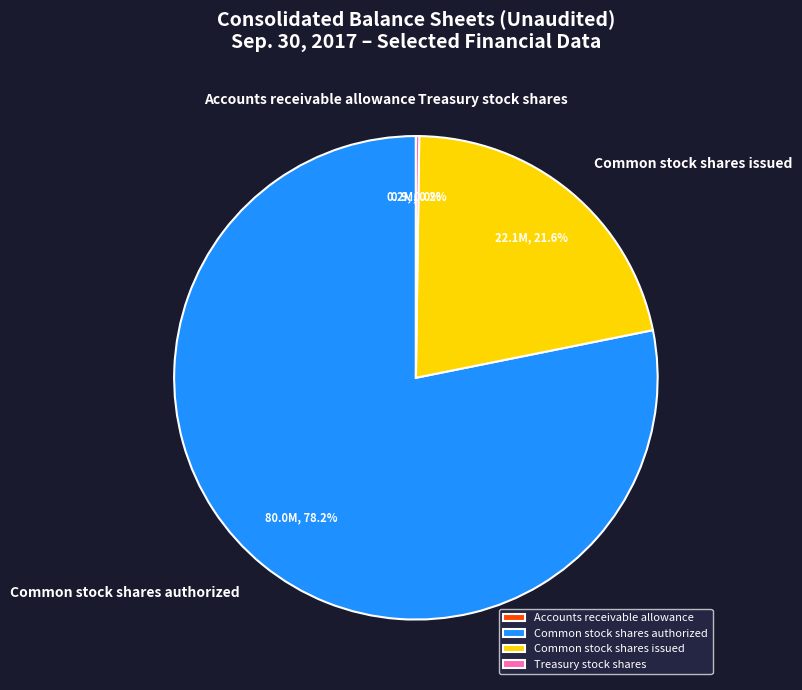

What portion of the pie excludes Treasury stock shares?

99.8%